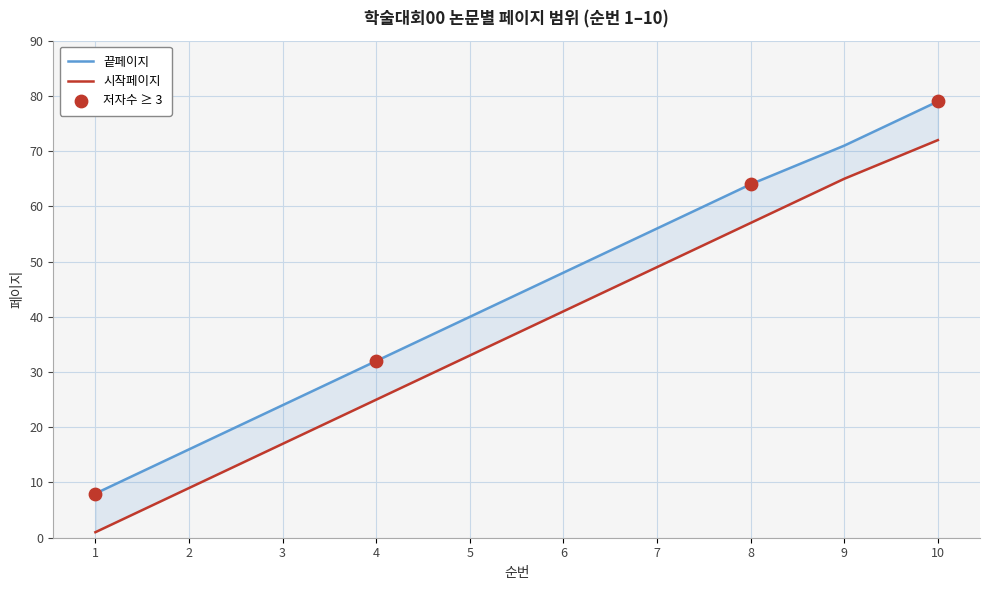

What are all the series names shown in the legend?

시작페이지, 끝페이지